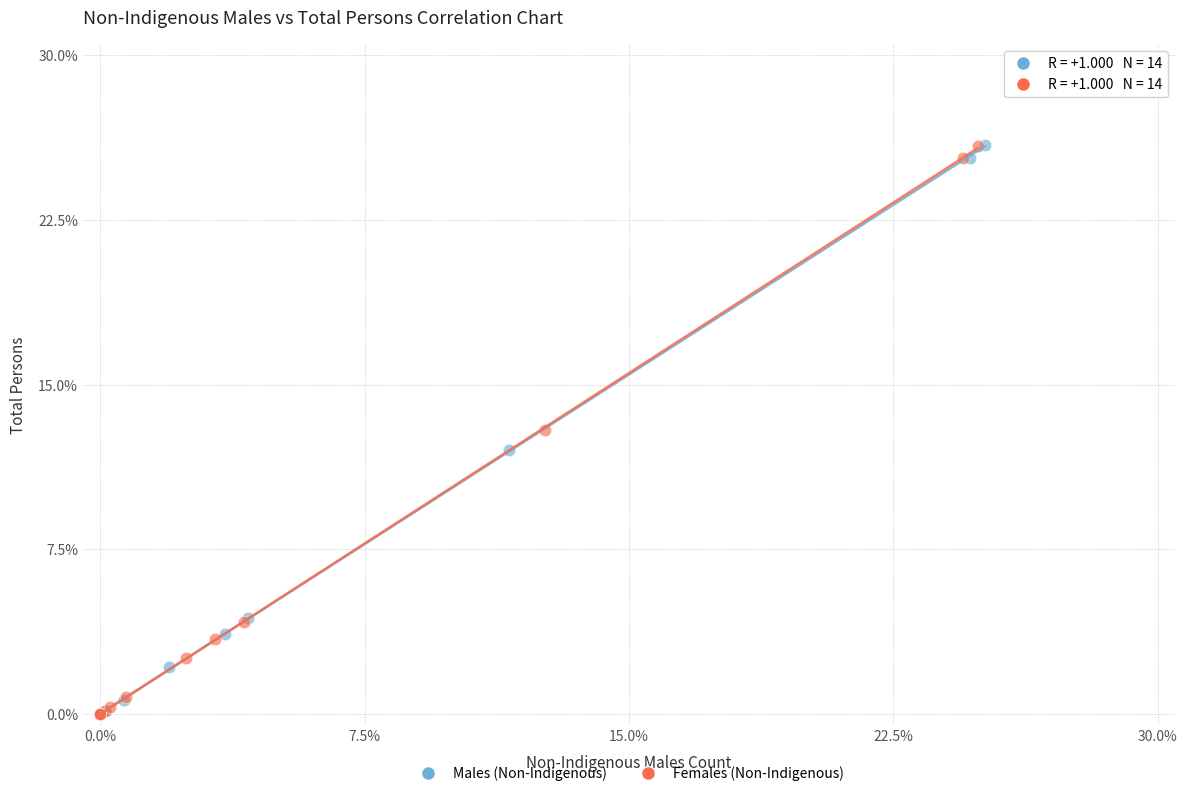

Which series has the widest spread of Y values?

Males (Non-Indigenous)